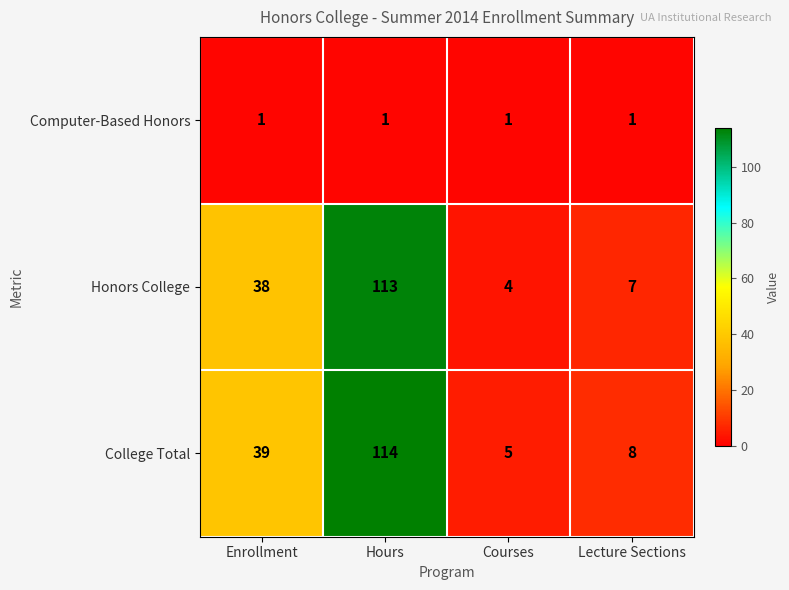

List the series in order of their peak value, lowest first.

Computer-Based Honors, Honors College, College Total